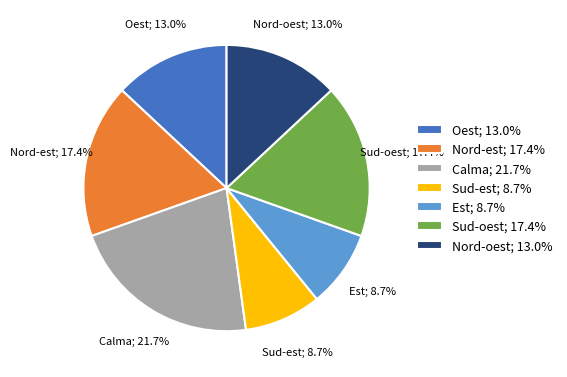

Is there a majority slice in this chart?

No